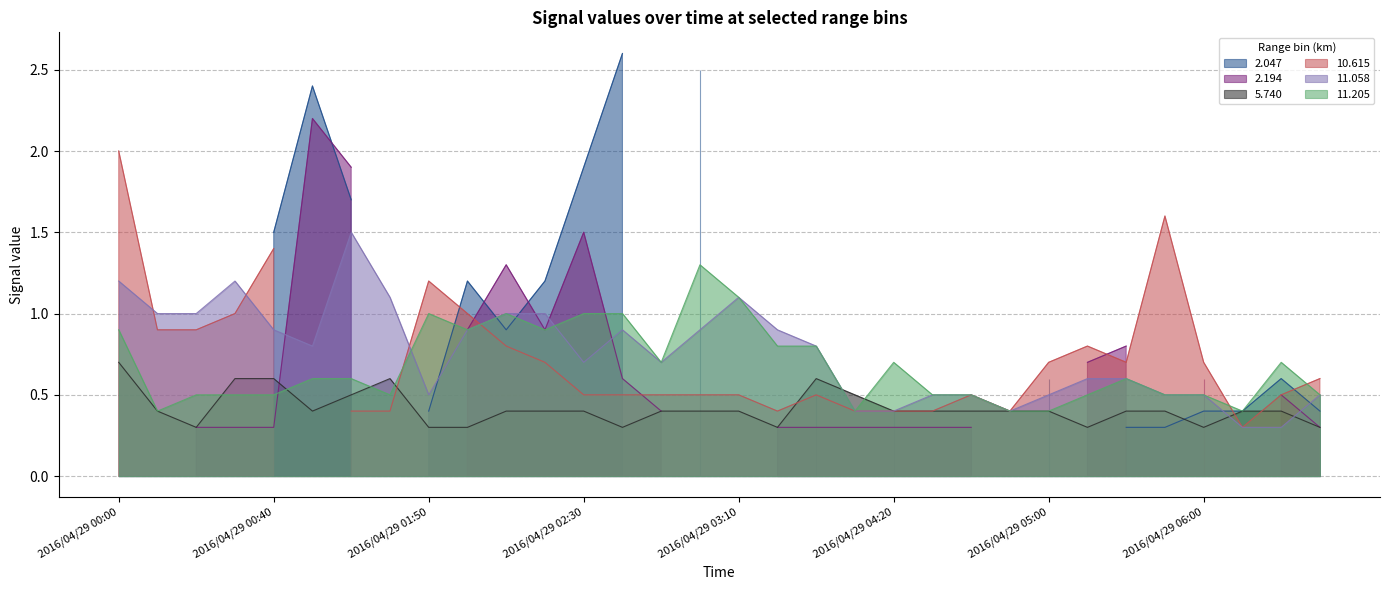

Does the chart have visible grid lines?

Yes